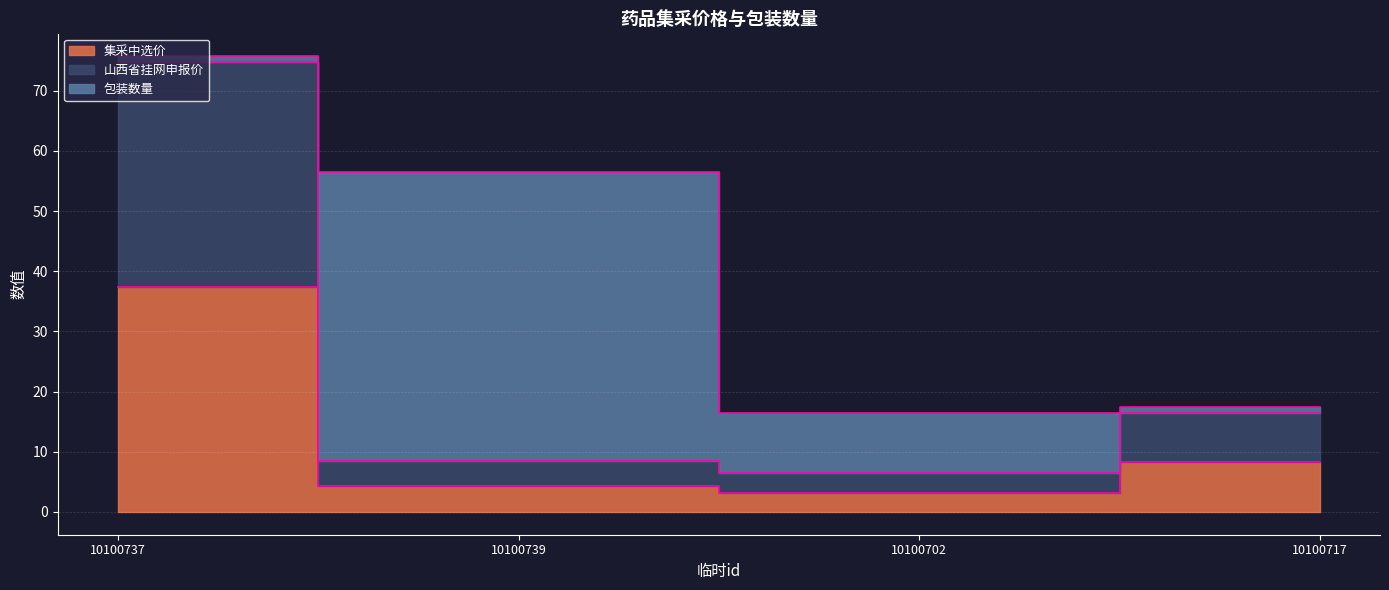

True or false: 山西省挂网申报价 and 集采中选价 cross at least once.

False